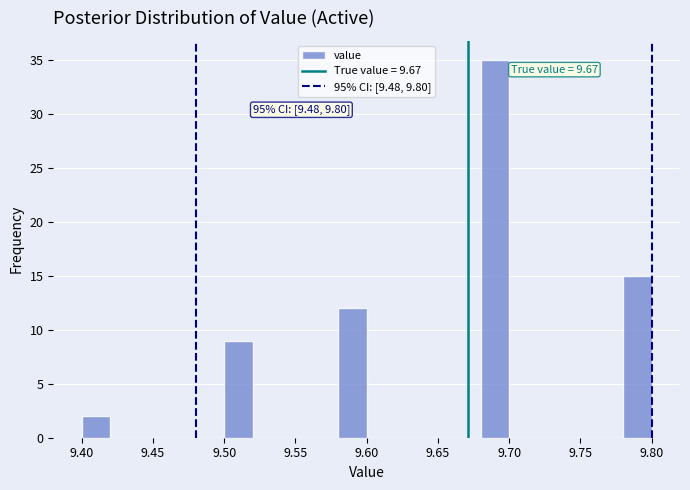

Over which range of the x-axis is the bar tallest?

9.68 to 9.70